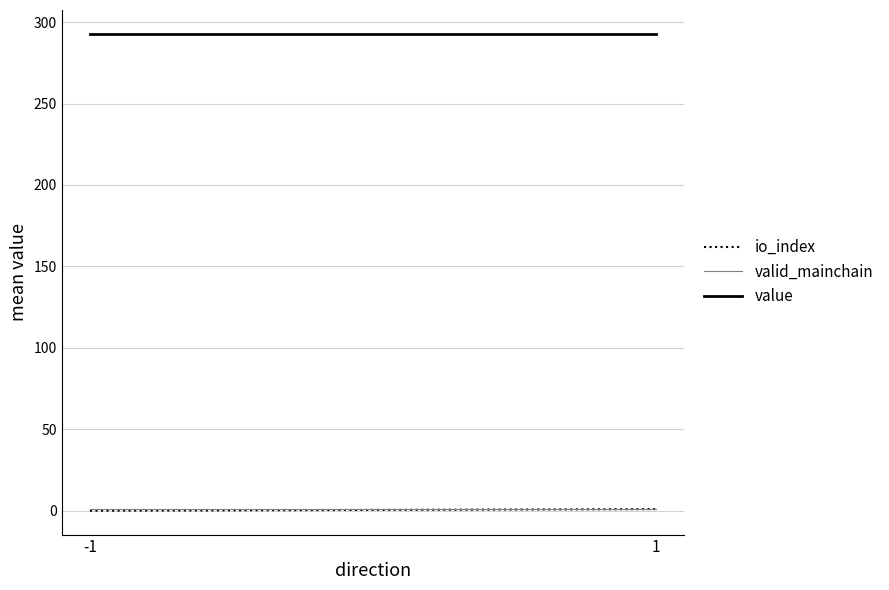

Which series has the largest total across all categories?

value